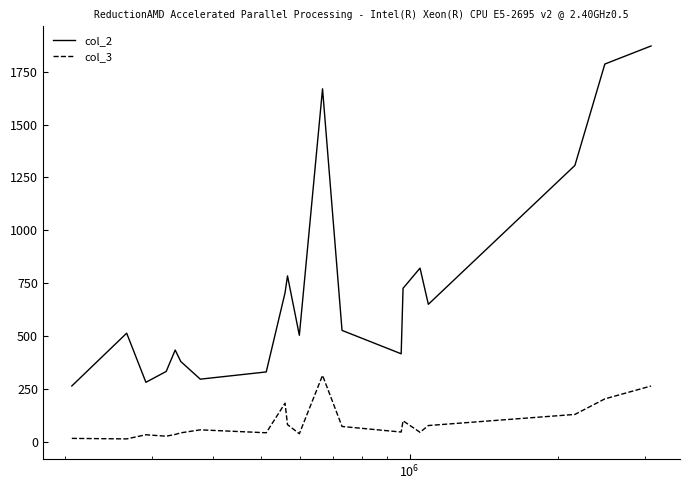

What is the difference between the second highest and second lowest values in the col_2 series?

1505.9